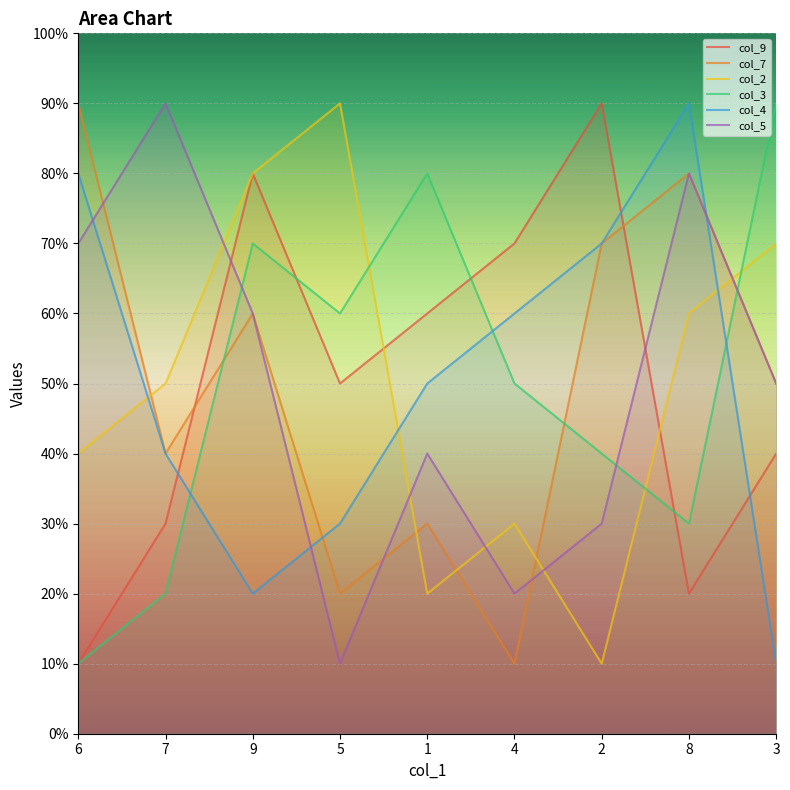

Which series has the largest total across all categories?

col_9